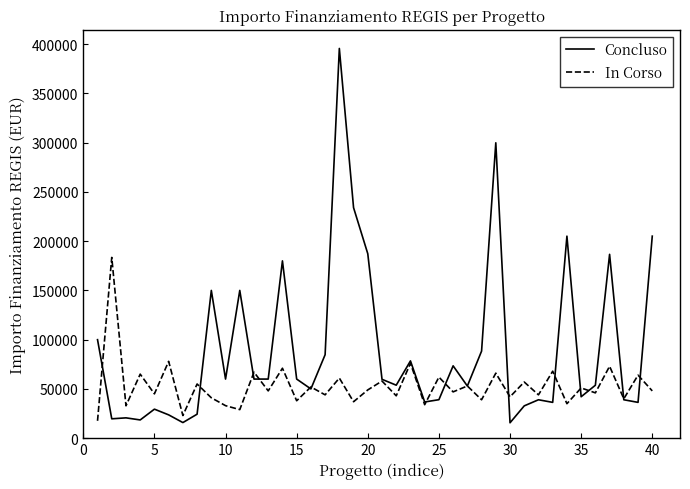

Which series has the largest total across all categories?

Concluso